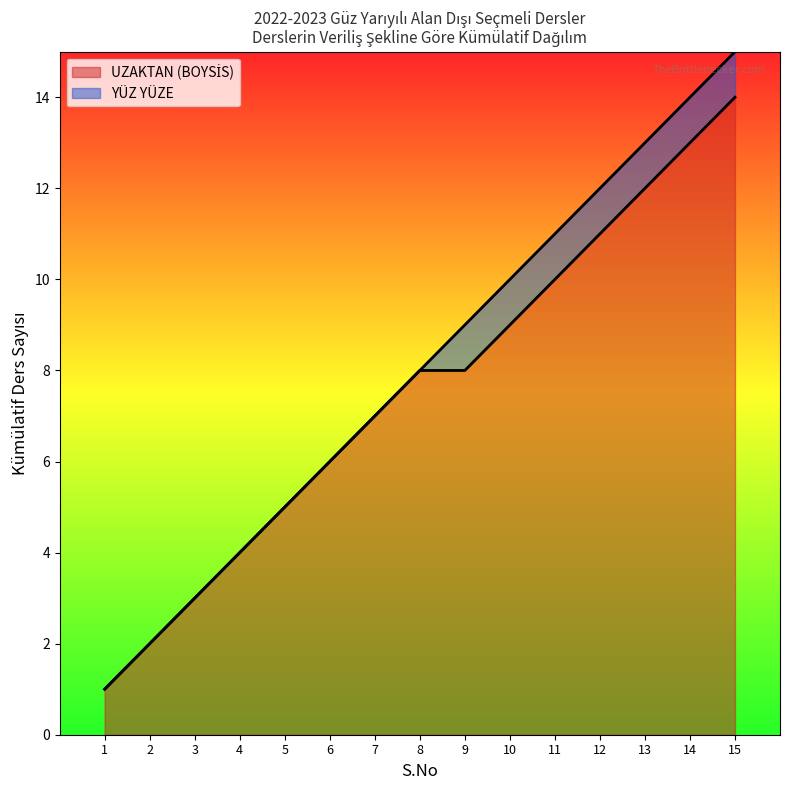

What is the difference between the second highest and minimum values?

13